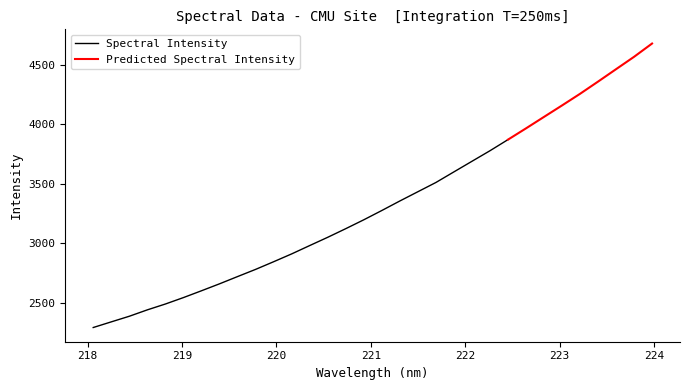

How many values are below 3276?

16